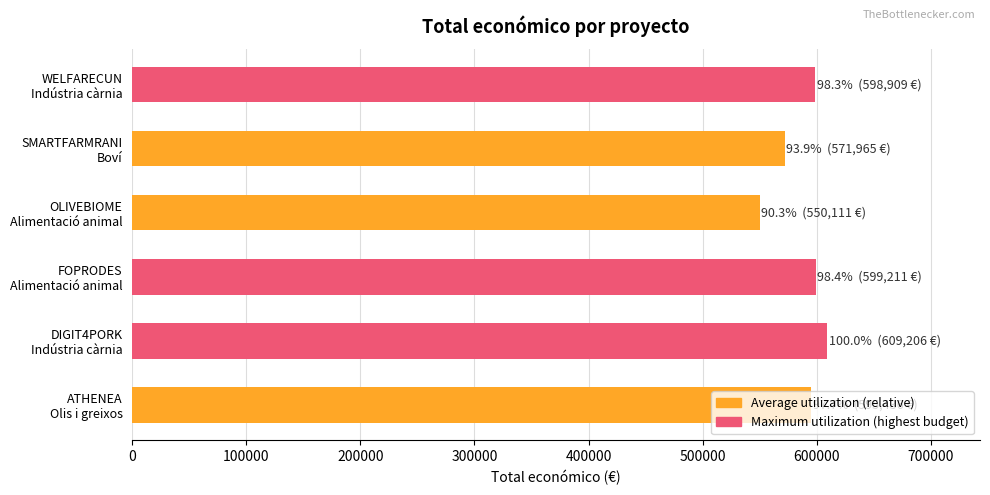

What is the minimum value shown in the chart?

550111